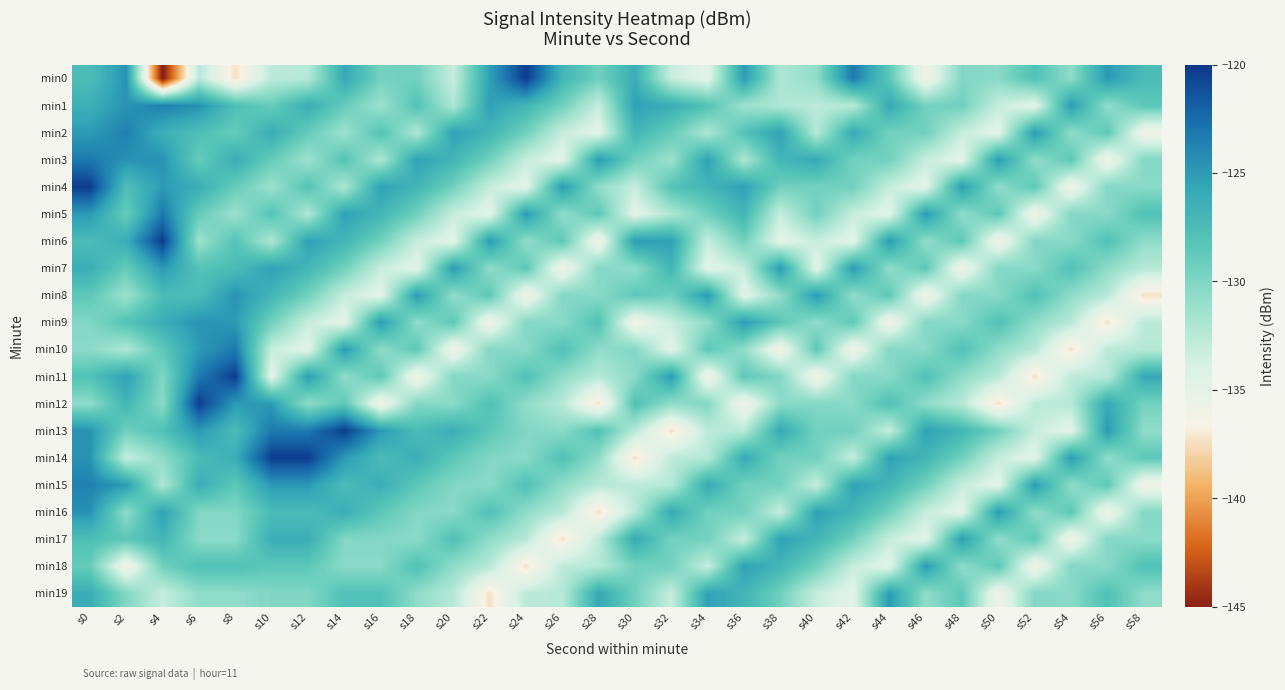

How many data points does each series have?

30